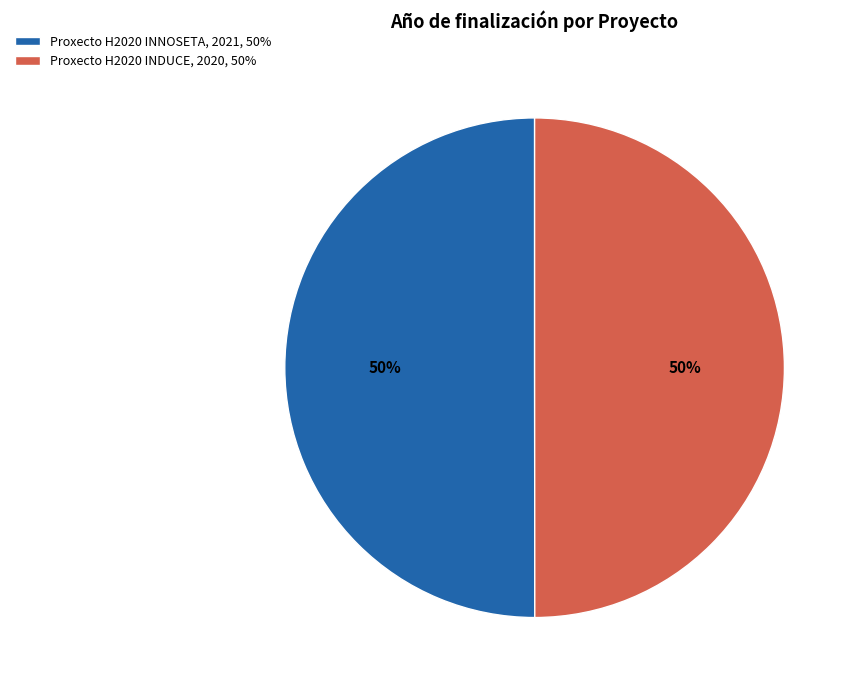

What is the ratio of the value at Proxecto H2020 INNOSETA, 2021, 50% to the value at Proxecto H2020 INDUCE, 2020, 50%?

1.0